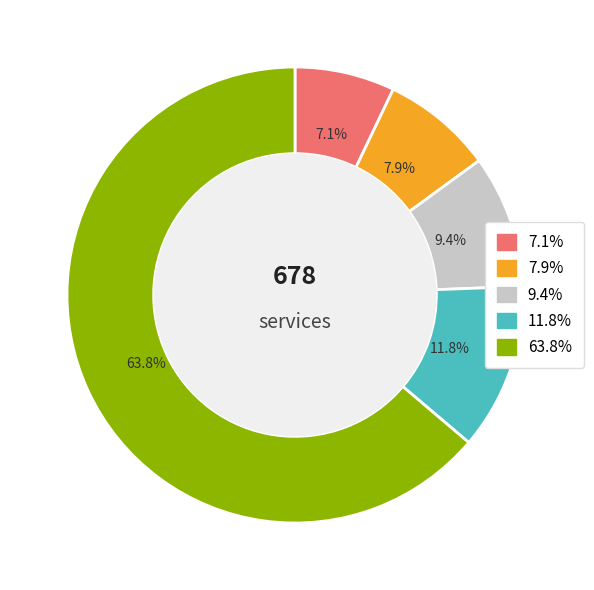

Does any single category account for the majority?

Yes